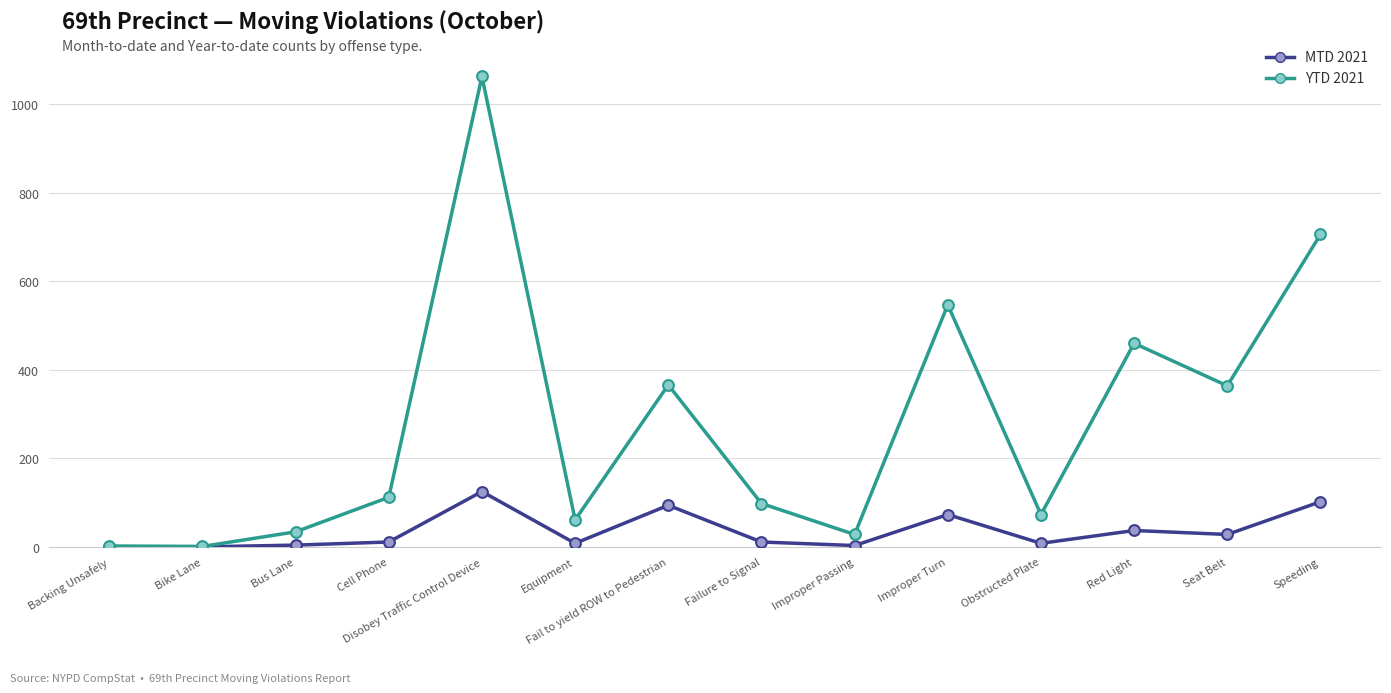

What is the difference between the highest and lowest values at Disobey Traffic Control Device?

938